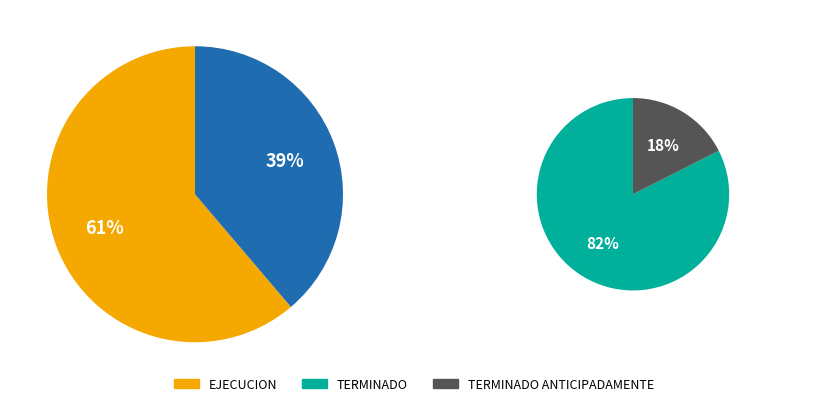

Does TERMINADO ANTICIPADAMENTE represent more than half of the total?

No